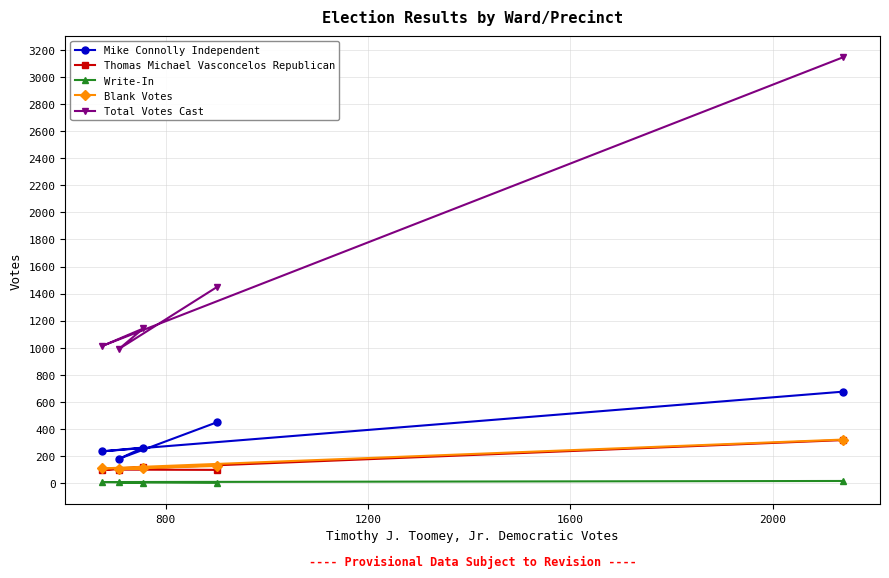

What is the minimum value for Blank Votes?

104